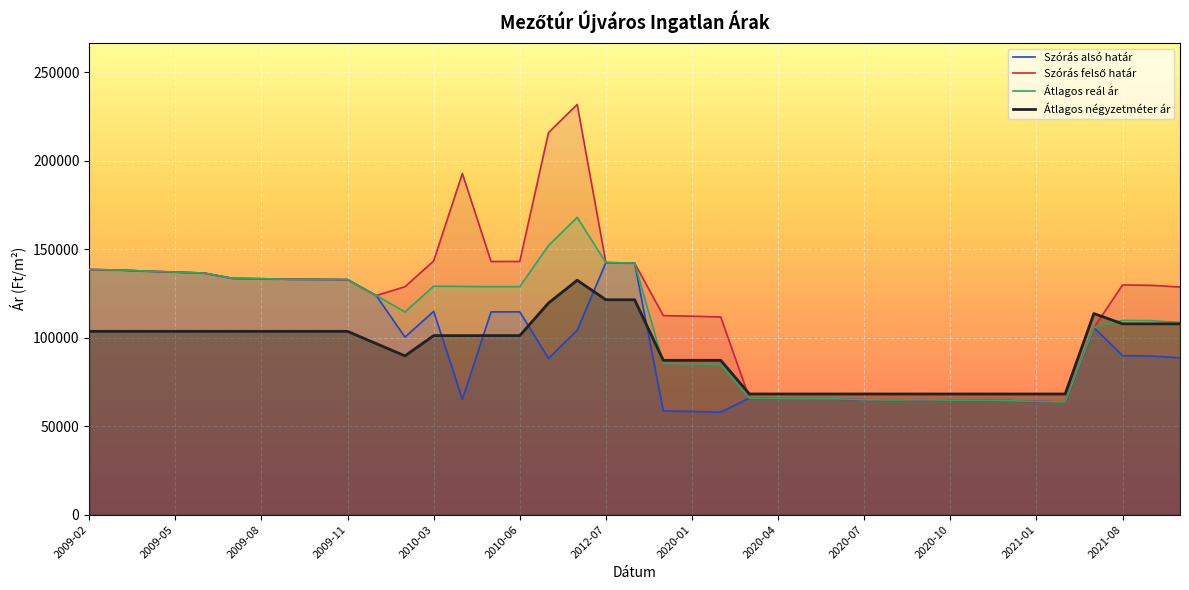

The value of Átlagos négyzetméter ár at 19 is 121428. True or false?

True